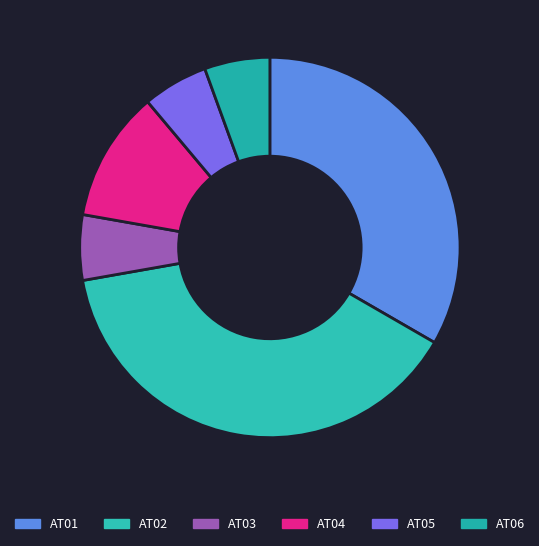

How many segments does this pie chart have?

6